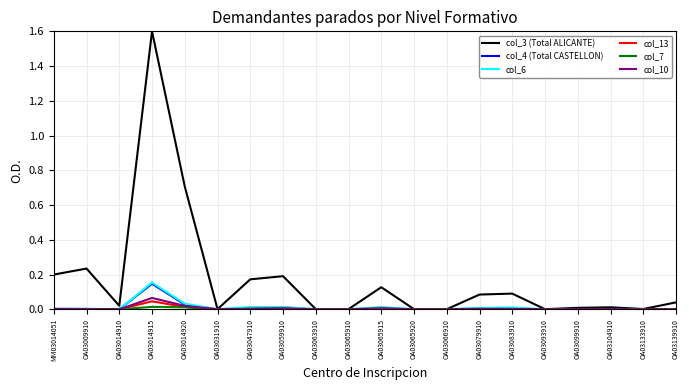

After their last crossing, which series has the higher values: col_6 or col_4 (Total CASTELLON)?

col_4 (Total CASTELLON)